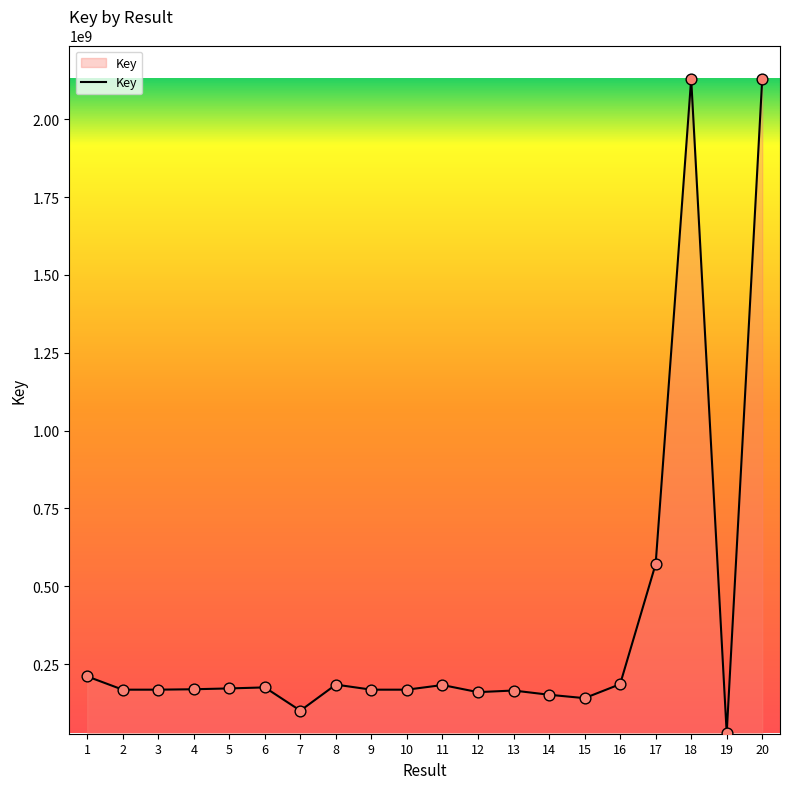

Approximately how many times larger is the value at 13 compared to 16?

0.9